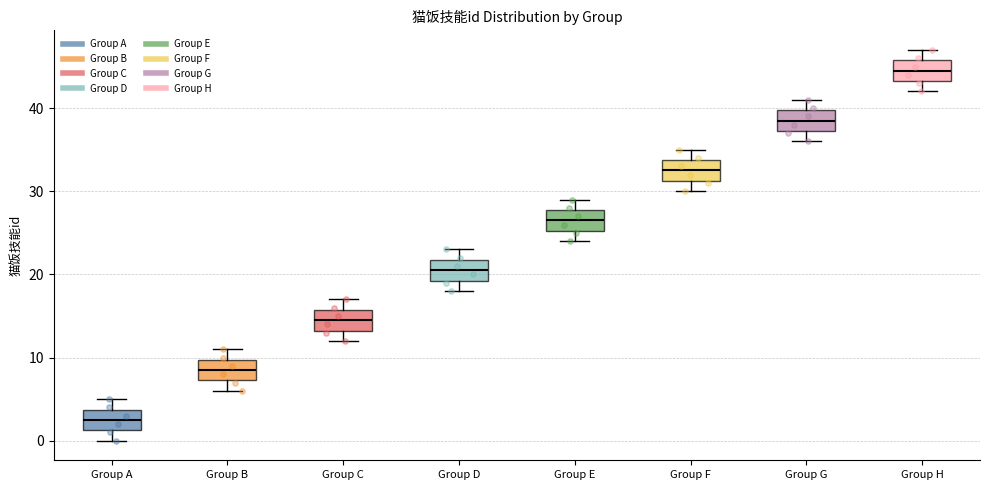

Reading left to right, transcribe this box plot: for each box, give where its median line is, the range the box spans, and where its two whiskers end, as read against the y-axis. The values are not printed on the chart, so give them approximately, as read against the axis.

Group A: median 3, box 1 to 4, whiskers 0 to 5
Group B: median 9, box 7 to 10, whiskers 6 to 11
Group C: median 15, box 13 to 16, whiskers 12 to 17
Group D: median 21, box 19 to 22, whiskers 18 to 23
Group E: median 27, box 25 to 28, whiskers 24 to 29
Group F: median 33, box 31 to 34, whiskers 30 to 35
Group G: median 39, box 37 to 40, whiskers 36 to 41
Group H: median 45, box 43 to 46, whiskers 42 to 47